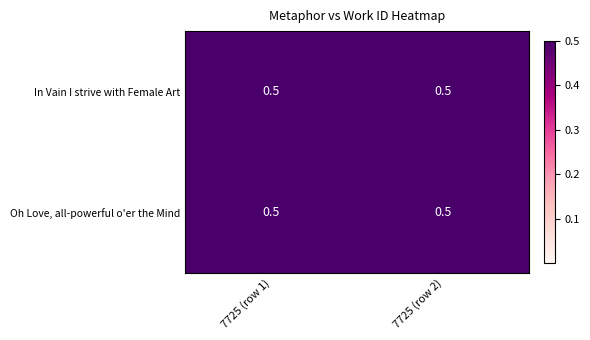

At how many categories does at least one series exceed 0?

2